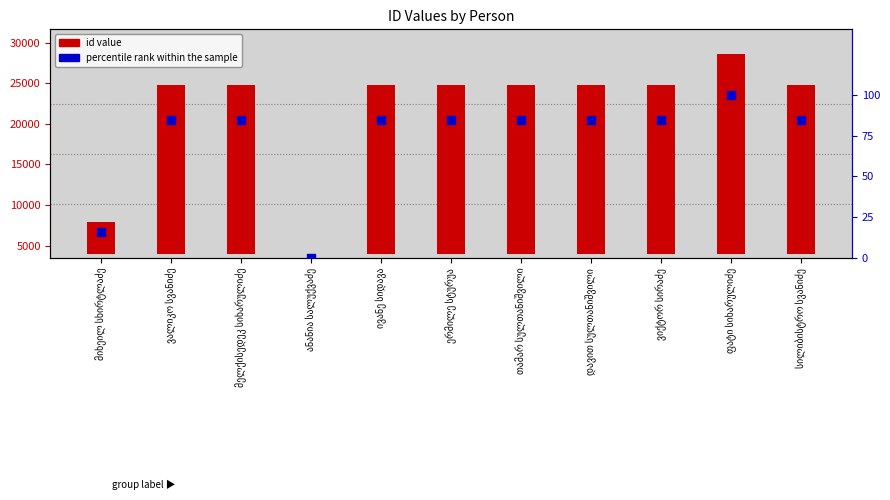

Which series reaches the maximum Y coordinate?

id value